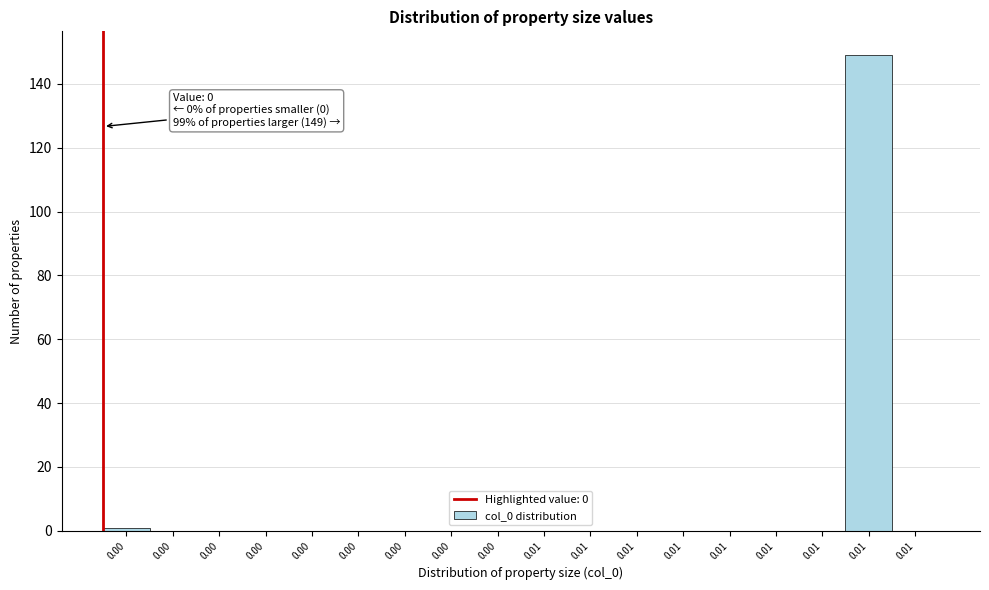

Are the bars horizontal?

No